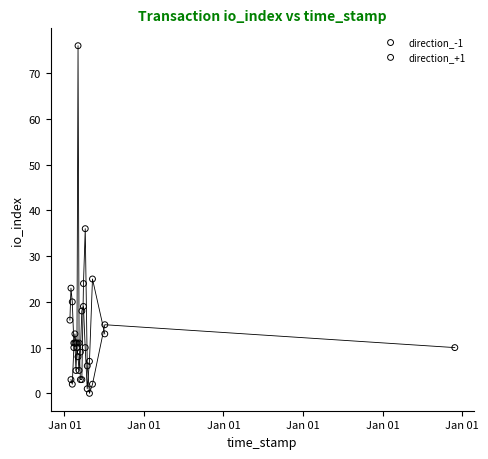

What are all the series names shown in the legend?

direction_-1, direction_+1